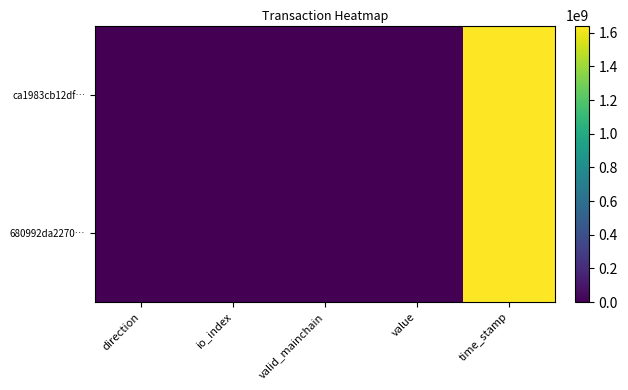

Rank the series by their average value, from highest to lowest.

ca1983cb12df…, 680992da2270…